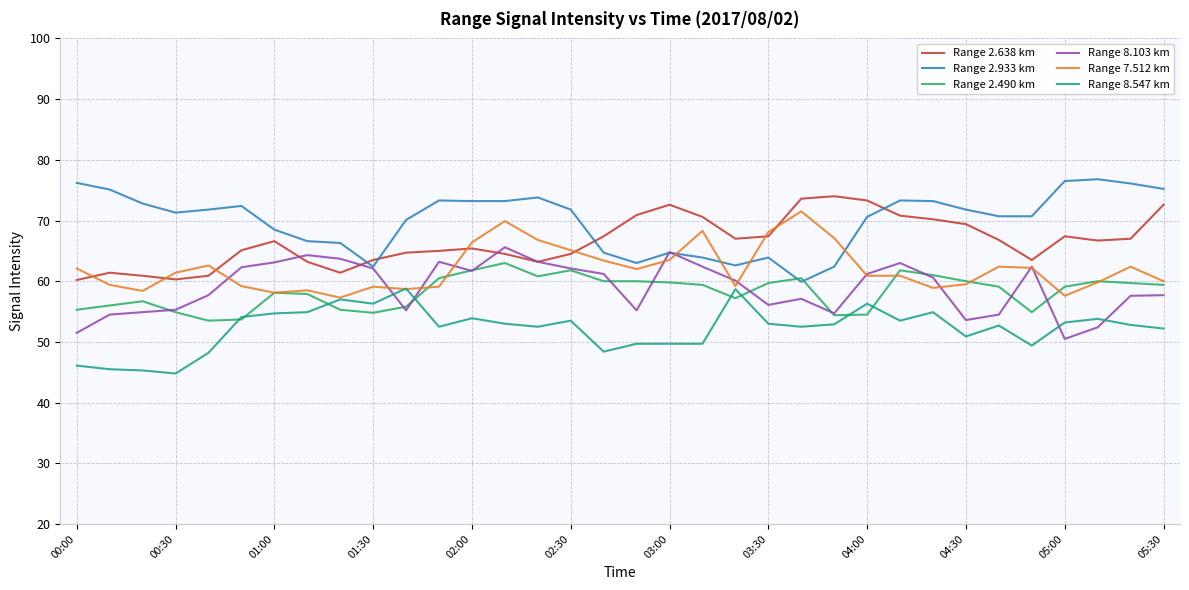

Which series has the largest total across all categories?

Range 2.933 km